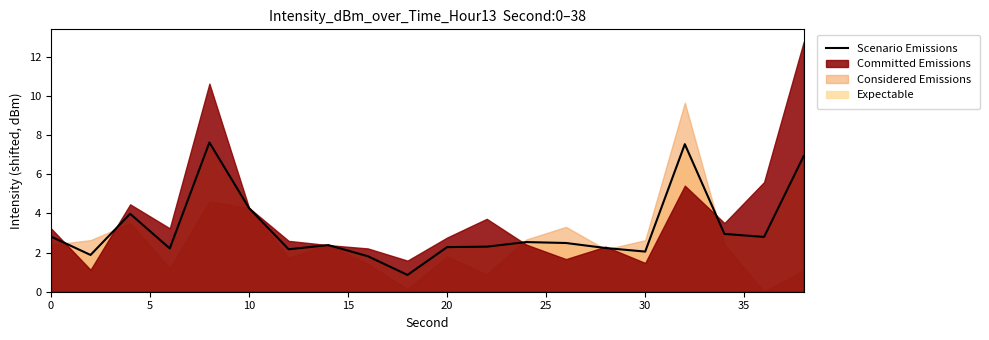

The Scenario Emissions series shows 4.3 at 10. True or false?

True